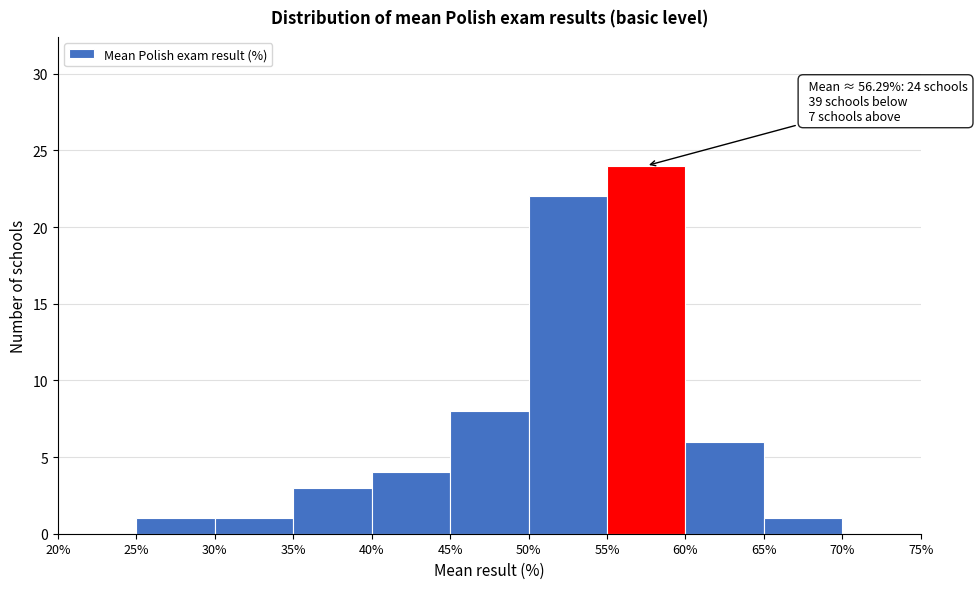

Over which range of the x-axis is the bar tallest?

55% to 60%